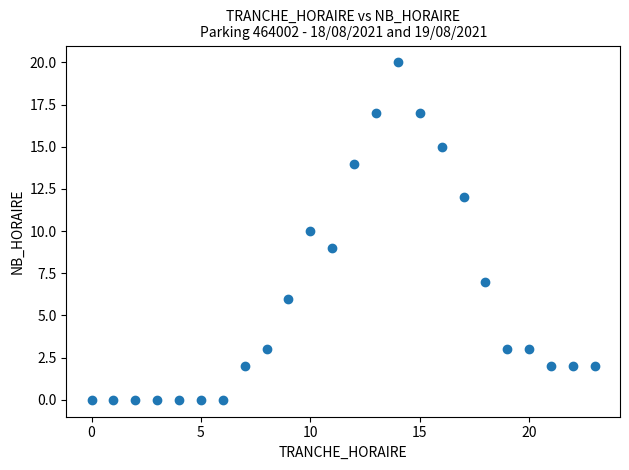

What is the range of Y values (max minus min)?

20